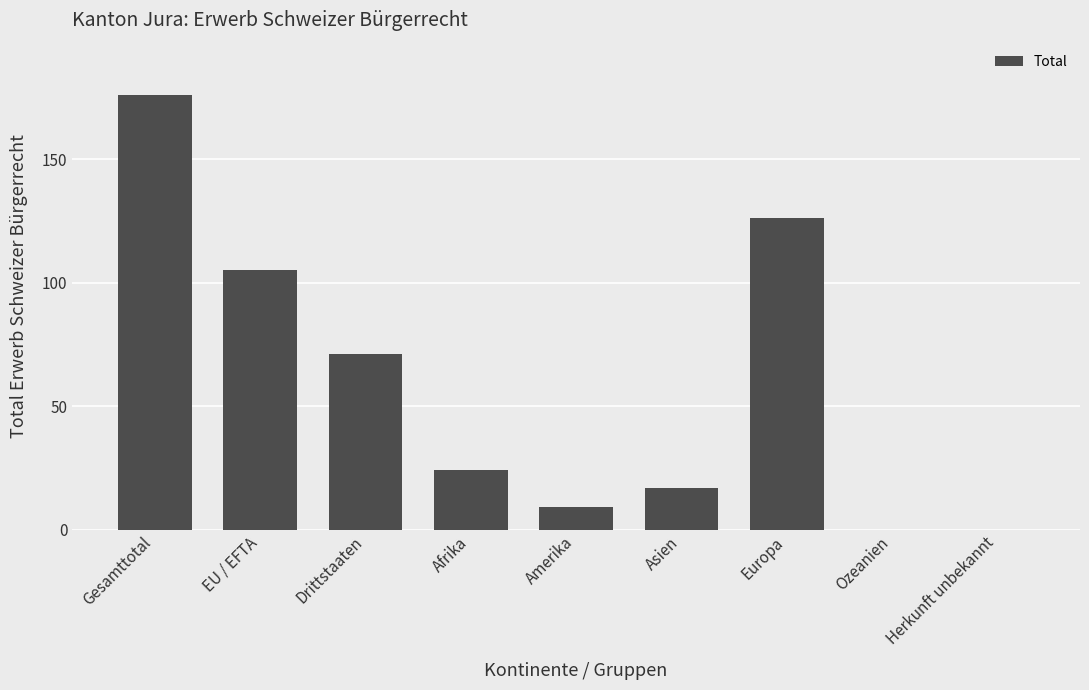

What is the sum of the values at EU / EFTA and Gesamttotal?

281